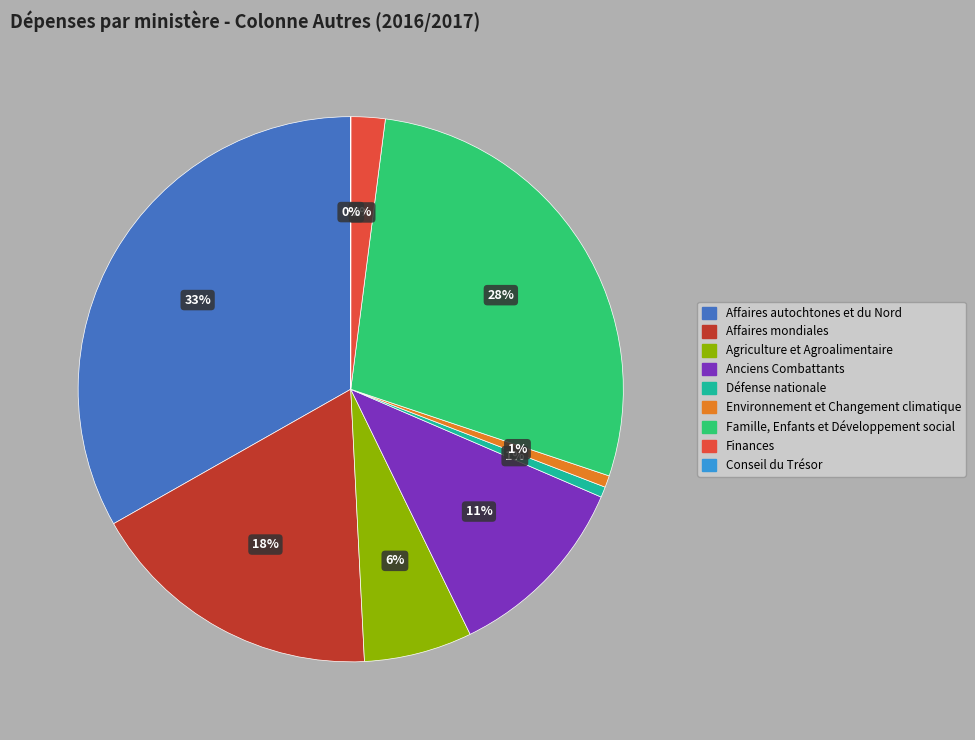

To the nearest percent, what percentage of the pie is Défense nationale?

1%